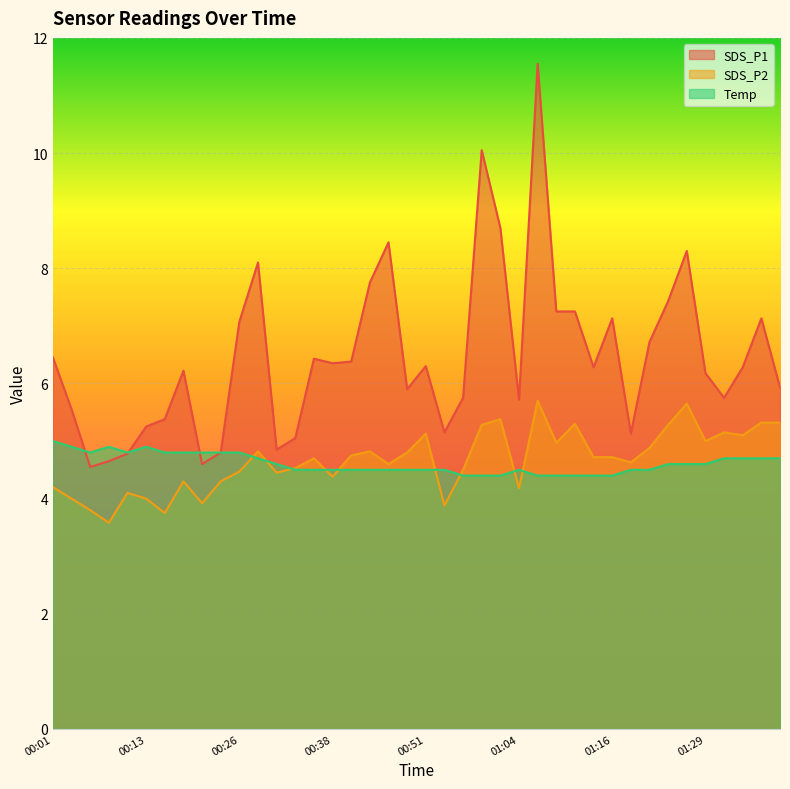

What is the label of the 12th point from the left?

00:28